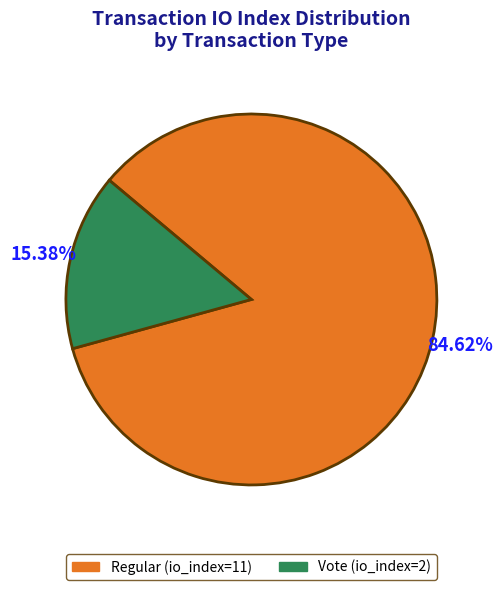

To the nearest percent, what is the combined percentage of Regular and Vote?

100%